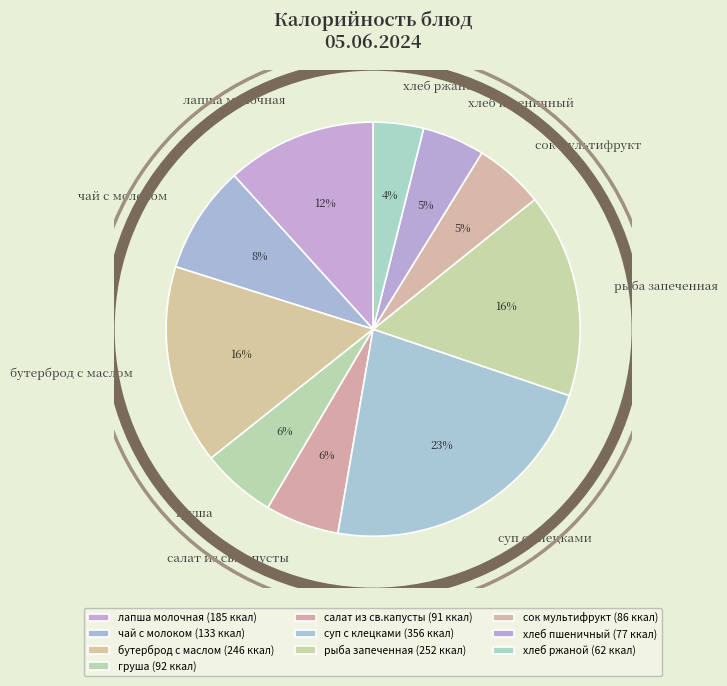

How many slices are in this pie chart?

10